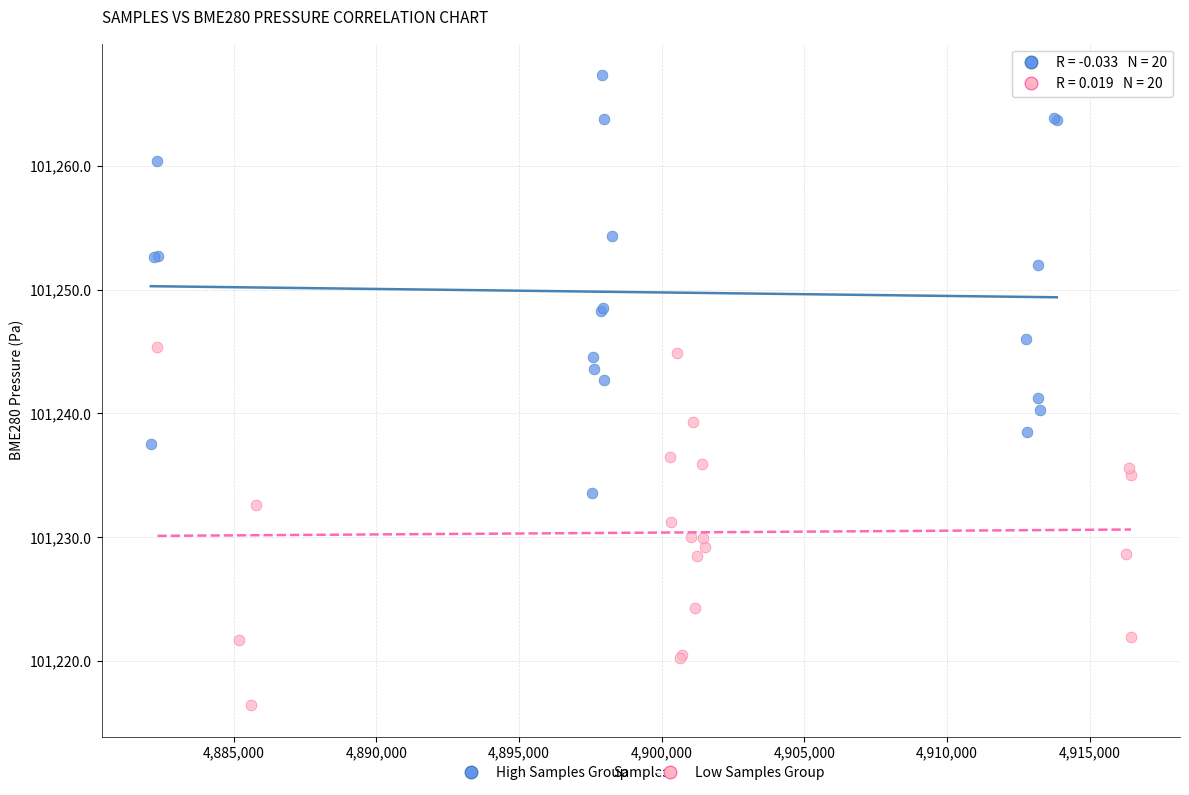

Which series reaches the minimum Y coordinate?

Low Samples Group